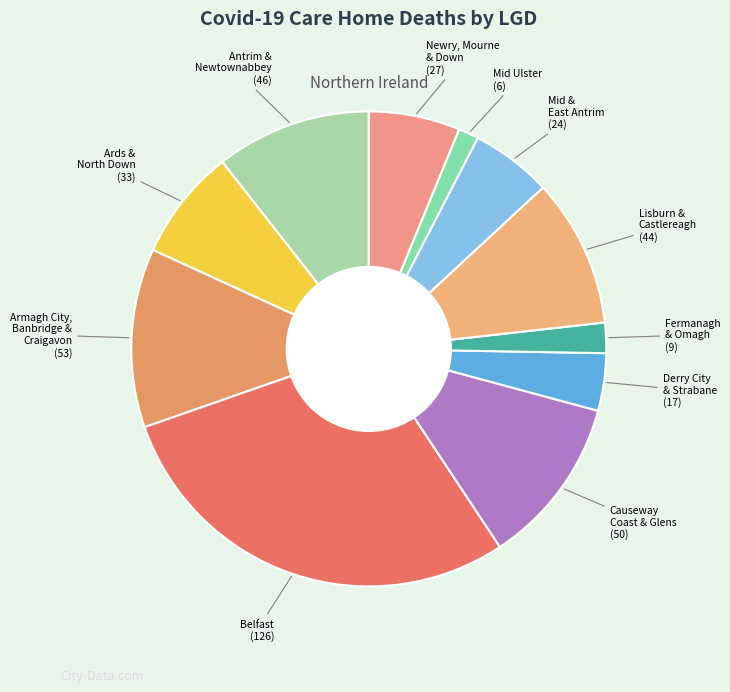

Is Mid & East Antrim the majority of the pie?

No